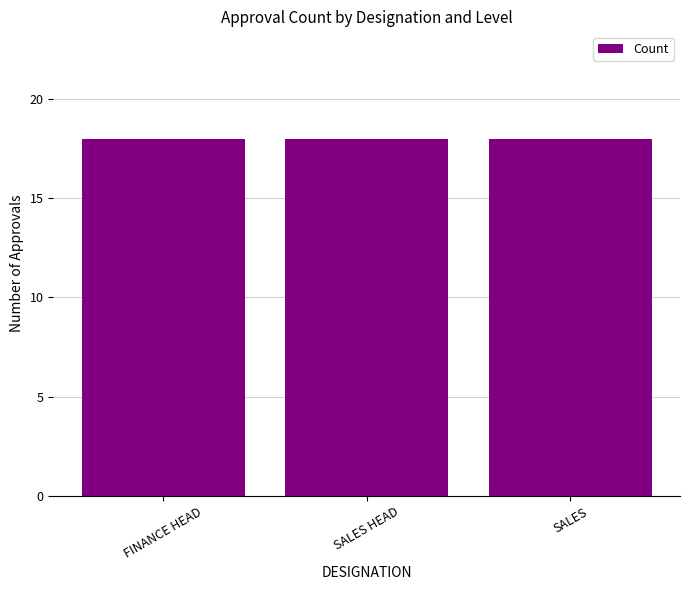

Are the bars grouped side by side (vs. stacked)?

No